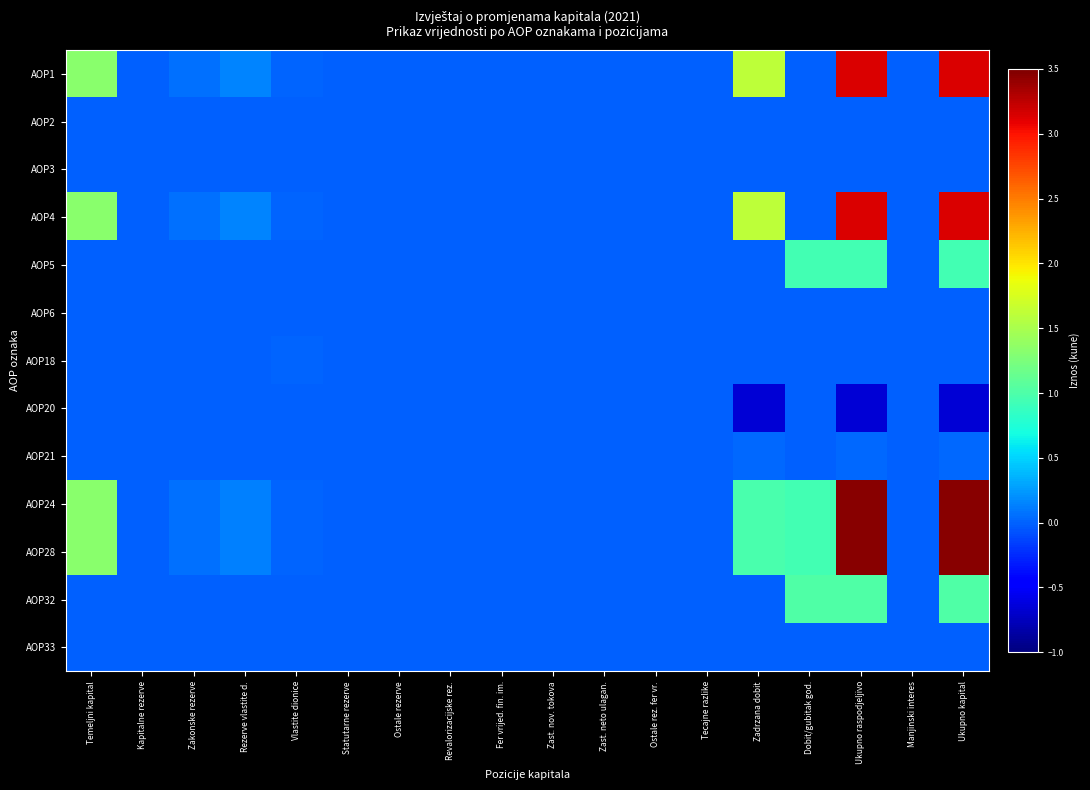

Reading right to left, list all the values displayed in this chart.

AOP1: Ukupno kapital=314752896	Manjinski interes=0	Ukupno raspodjeljivo=314752896	Dobit/gubitak god.=0	Zadrzana dobit=160297640	Tecajne razlike=0	Ostale rez. fer vr.=0	Zast. neto ulagan.=0	Zast. nov. tokova=0	Fer vrijed. fin. im.=0	Revalorizacijske rez.=0	Ostale rezerve=0	Statutarne rezerve=0	Vlastite dionice=240540	Rezerve vlastite d.=14872546	Zakonske rezerve=6658250	Kapitalne rezerve=0	Temeljni kapital=133165000
AOP2: Ukupno kapital=0	Manjinski interes=0	Ukupno raspodjeljivo=0	Dobit/gubitak god.=0	Zadrzana dobit=0	Tecajne razlike=0	Ostale rez. fer vr.=0	Zast. neto ulagan.=0	Zast. nov. tokova=0	Fer vrijed. fin. im.=0	Revalorizacijske rez.=0	Ostale rezerve=0	Statutarne rezerve=0	Vlastite dionice=0	Rezerve vlastite d.=0	Zakonske rezerve=0	Kapitalne rezerve=0	Temeljni kapital=0
AOP3: Ukupno kapital=0	Manjinski interes=0	Ukupno raspodjeljivo=0	Dobit/gubitak god.=0	Zadrzana dobit=0	Tecajne razlike=0	Ostale rez. fer vr.=0	Zast. neto ulagan.=0	Zast. nov. tokova=0	Fer vrijed. fin. im.=0	Revalorizacijske rez.=0	Ostale rezerve=0	Statutarne rezerve=0	Vlastite dionice=0	Rezerve vlastite d.=0	Zakonske rezerve=0	Kapitalne rezerve=0	Temeljni kapital=0
AOP4: Ukupno kapital=314752896	Manjinski interes=0	Ukupno raspodjeljivo=314752896	Dobit/gubitak god.=0	Zadrzana dobit=160297640	Tecajne razlike=0	Ostale rez. fer vr.=0	Zast. neto ulagan.=0	Zast. nov. tokova=0	Fer vrijed. fin. im.=0	Revalorizacijske rez.=0	Ostale rezerve=0	Statutarne rezerve=0	Vlastite dionice=240540	Rezerve vlastite d.=14872546	Zakonske rezerve=6658250	Kapitalne rezerve=0	Temeljni kapital=133165000
AOP5: Ukupno kapital=94539989	Manjinski interes=0	Ukupno raspodjeljivo=94539989	Dobit/gubitak god.=94539989	Zadrzana dobit=0	Tecajne razlike=0	Ostale rez. fer vr.=0	Zast. neto ulagan.=0	Zast. nov. tokova=0	Fer vrijed. fin. im.=0	Revalorizacijske rez.=0	Ostale rezerve=0	Statutarne rezerve=0	Vlastite dionice=0	Rezerve vlastite d.=0	Zakonske rezerve=0	Kapitalne rezerve=0	Temeljni kapital=0
AOP6: Ukupno kapital=-221682	Manjinski interes=0	Ukupno raspodjeljivo=-221682	Dobit/gubitak god.=0	Zadrzana dobit=0	Tecajne razlike=0	Ostale rez. fer vr.=0	Zast. neto ulagan.=0	Zast. nov. tokova=0	Fer vrijed. fin. im.=0	Revalorizacijske rez.=0	Ostale rezerve=-221682	Statutarne rezerve=0	Vlastite dionice=0	Rezerve vlastite d.=0	Zakonske rezerve=0	Kapitalne rezerve=0	Temeljni kapital=0
AOP18: Ukupno kapital=-1234760	Manjinski interes=0	Ukupno raspodjeljivo=-1234760	Dobit/gubitak god.=0	Zadrzana dobit=0	Tecajne razlike=0	Ostale rez. fer vr.=0	Zast. neto ulagan.=0	Zast. nov. tokova=0	Fer vrijed. fin. im.=0	Revalorizacijske rez.=0	Ostale rezerve=0	Statutarne rezerve=0	Vlastite dionice=1234760	Rezerve vlastite d.=0	Zakonske rezerve=0	Kapitalne rezerve=0	Temeljni kapital=0
AOP20: Ukupno kapital=-65230956	Manjinski interes=0	Ukupno raspodjeljivo=-65230956	Dobit/gubitak god.=0	Zadrzana dobit=-65230956	Tecajne razlike=0	Ostale rez. fer vr.=0	Zast. neto ulagan.=0	Zast. nov. tokova=0	Fer vrijed. fin. im.=0	Revalorizacijske rez.=0	Ostale rezerve=0	Statutarne rezerve=0	Vlastite dionice=0	Rezerve vlastite d.=0	Zakonske rezerve=0	Kapitalne rezerve=0	Temeljni kapital=0
AOP21: Ukupno kapital=3268314	Manjinski interes=0	Ukupno raspodjeljivo=3268314	Dobit/gubitak god.=0	Zadrzana dobit=3268314	Tecajne razlike=0	Ostale rez. fer vr.=0	Zast. neto ulagan.=0	Zast. nov. tokova=0	Fer vrijed. fin. im.=0	Revalorizacijske rez.=0	Ostale rezerve=0	Statutarne rezerve=0	Vlastite dionice=-969100	Rezerve vlastite d.=-969100	Zakonske rezerve=0	Kapitalne rezerve=0	Temeljni kapital=0
AOP24: Ukupno kapital=345873801	Manjinski interes=0	Ukupno raspodjeljivo=345873801	Dobit/gubitak god.=94539989	Zadrzana dobit=98334998	Tecajne razlike=0	Ostale rez. fer vr.=0	Zast. neto ulagan.=0	Zast. nov. tokova=0	Fer vrijed. fin. im.=0	Revalorizacijske rez.=0	Ostale rezerve=-221682	Statutarne rezerve=0	Vlastite dionice=506200	Rezerve vlastite d.=13903446	Zakonske rezerve=6658250	Kapitalne rezerve=0	Temeljni kapital=133165000
AOP28: Ukupno kapital=345873801	Manjinski interes=0	Ukupno raspodjeljivo=345873801	Dobit/gubitak god.=94539989	Zadrzana dobit=98394647	Tecajne razlike=0	Ostale rez. fer vr.=0	Zast. neto ulagan.=0	Zast. nov. tokova=0	Fer vrijed. fin. im.=0	Revalorizacijske rez.=0	Ostale rezerve=-281331	Statutarne rezerve=0	Vlastite dionice=506200	Rezerve vlastite d.=13903446	Zakonske rezerve=6658250	Kapitalne rezerve=0	Temeljni kapital=133165000
AOP32: Ukupno kapital=101443292	Manjinski interes=0	Ukupno raspodjeljivo=101443292	Dobit/gubitak god.=101443292	Zadrzana dobit=0	Tecajne razlike=0	Ostale rez. fer vr.=0	Zast. neto ulagan.=0	Zast. nov. tokova=0	Fer vrijed. fin. im.=0	Revalorizacijske rez.=0	Ostale rezerve=0	Statutarne rezerve=0	Vlastite dionice=0	Rezerve vlastite d.=0	Zakonske rezerve=0	Kapitalne rezerve=0	Temeljni kapital=0
AOP33: Ukupno kapital=-200045	Manjinski interes=0	Ukupno raspodjeljivo=-200045	Dobit/gubitak god.=0	Zadrzana dobit=0	Tecajne razlike=0	Ostale rez. fer vr.=0	Zast. neto ulagan.=0	Zast. nov. tokova=0	Fer vrijed. fin. im.=0	Revalorizacijske rez.=0	Ostale rezerve=-200045	Statutarne rezerve=0	Vlastite dionice=0	Rezerve vlastite d.=0	Zakonske rezerve=0	Kapitalne rezerve=0	Temeljni kapital=0